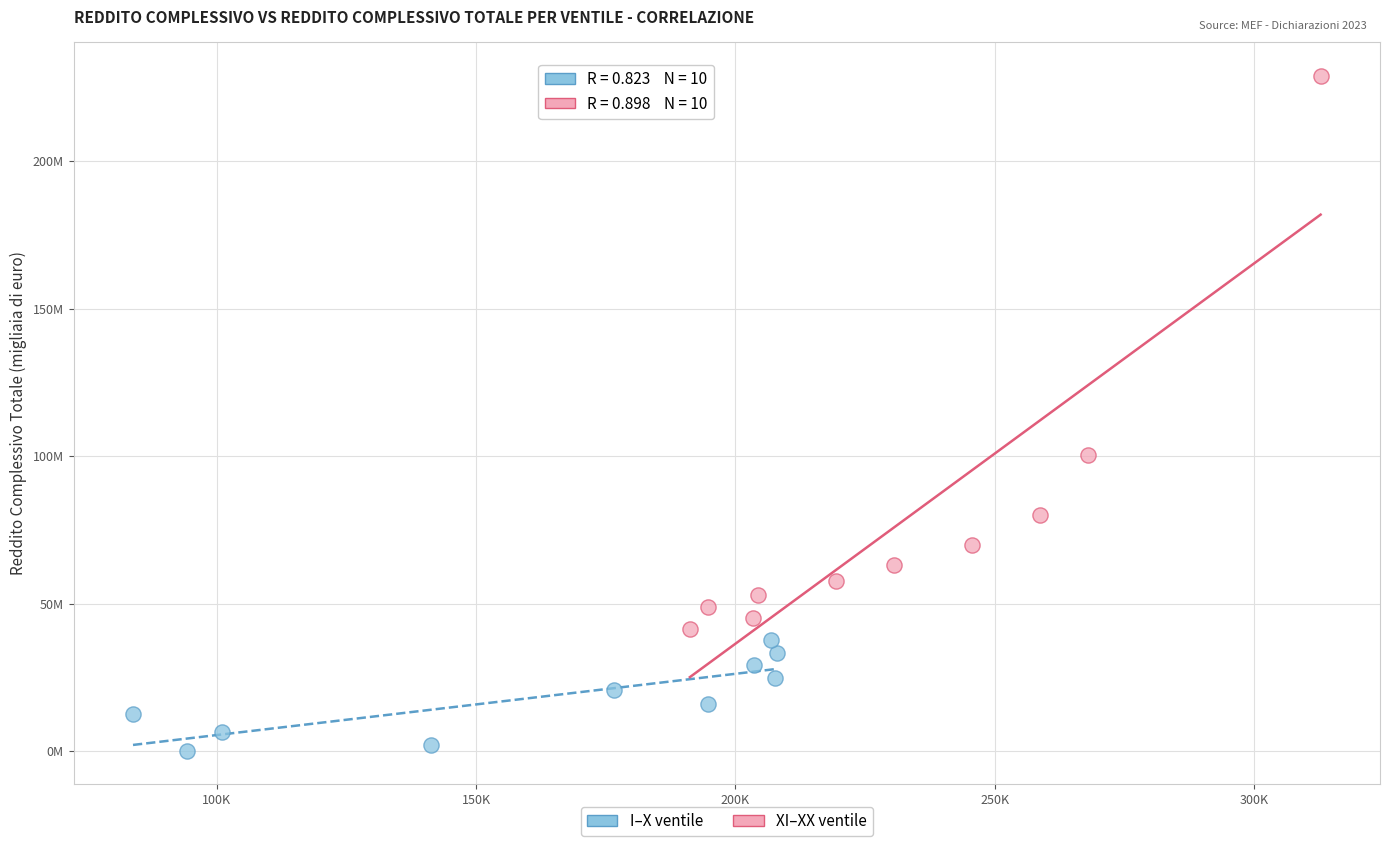

What are all the series names shown in the legend?

I–X ventile, XI–XX ventile